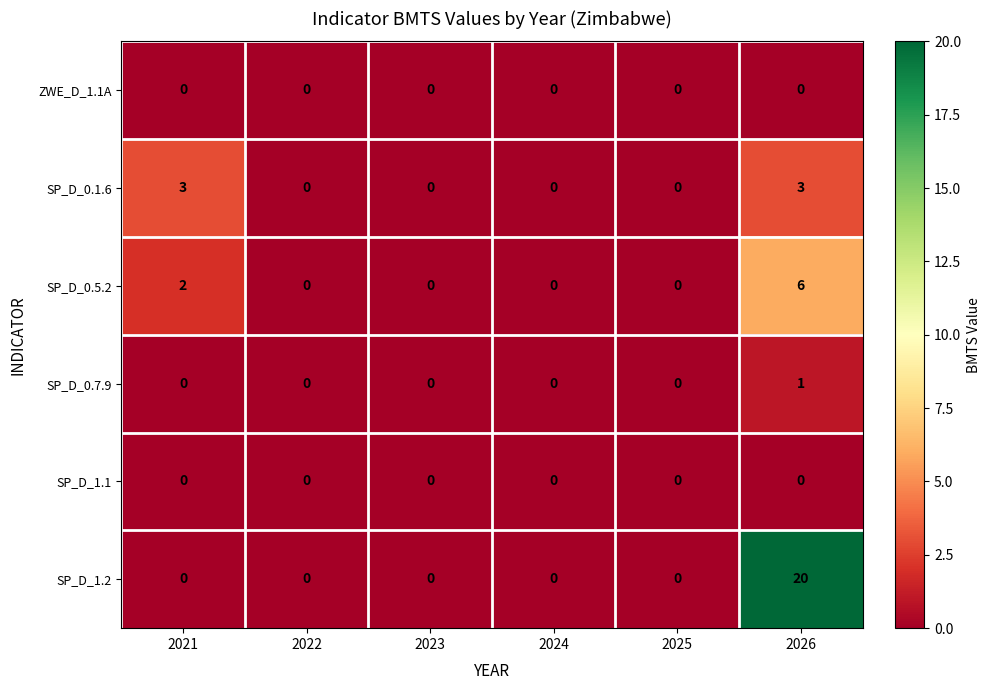

Is it true that ZWE_D_1.1A equals 0 at 2022?

True